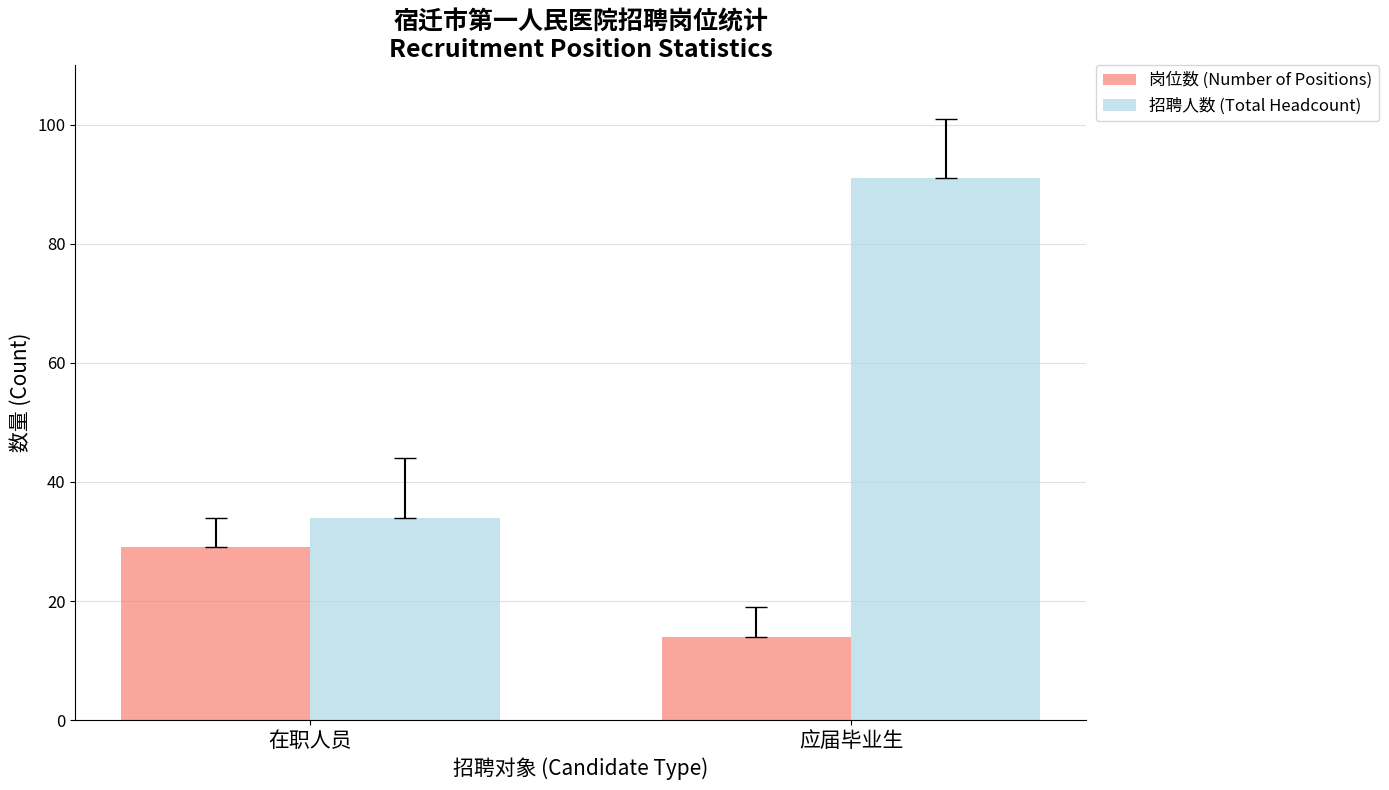

What is the greatest value displayed?

91